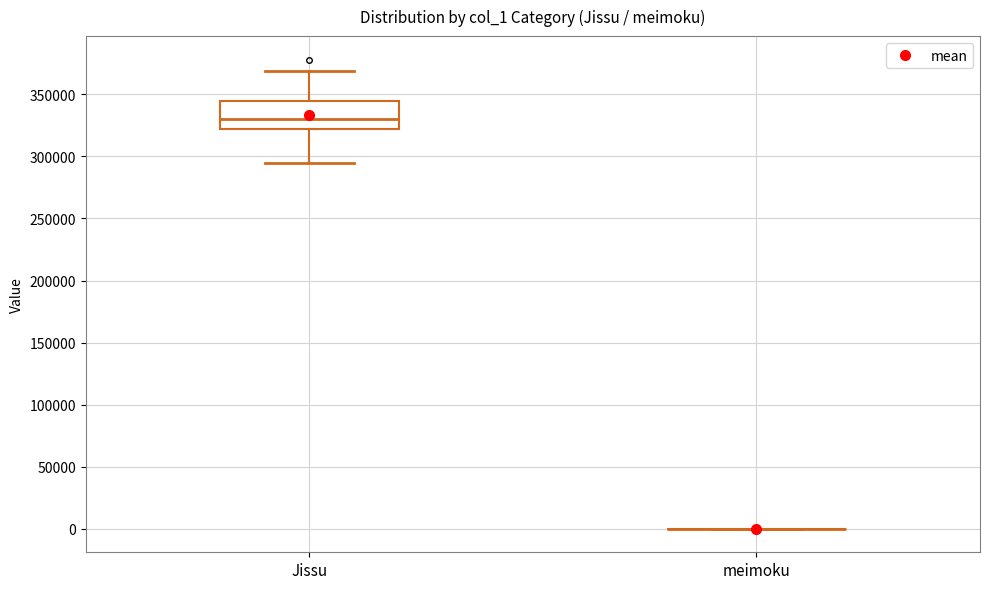

Reading left to right, read every box against the y-axis: the position of its median line, the range the box covers, and the ends of its whiskers. The values are not printed on the chart, so give them approximately, as read against the axis.

Jissu: median 330000, box 320000 to 345000, whiskers 295000 to 370000
meimoku: box collapsed to a line at 0, whiskers 0 to 0